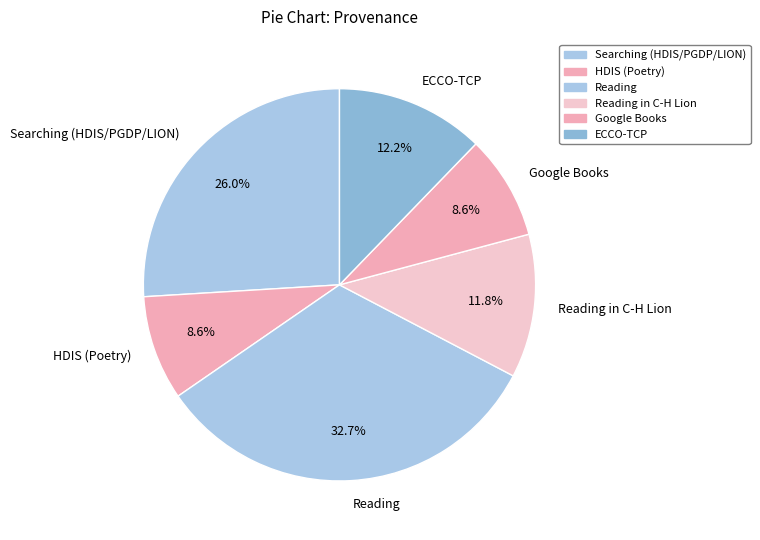

Which slice is the largest?

Reading